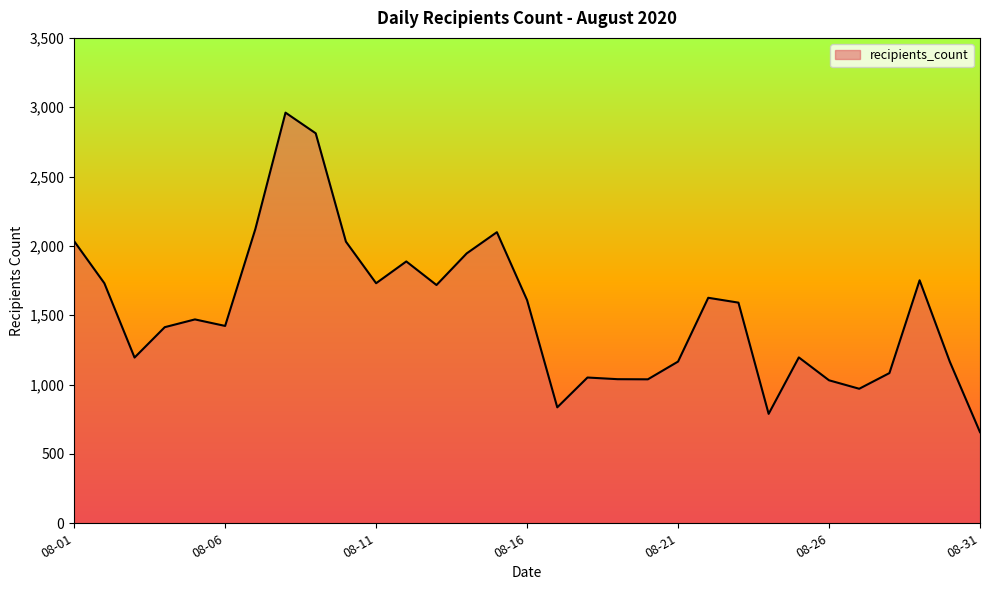

What is the maximum value shown in the chart?

2961